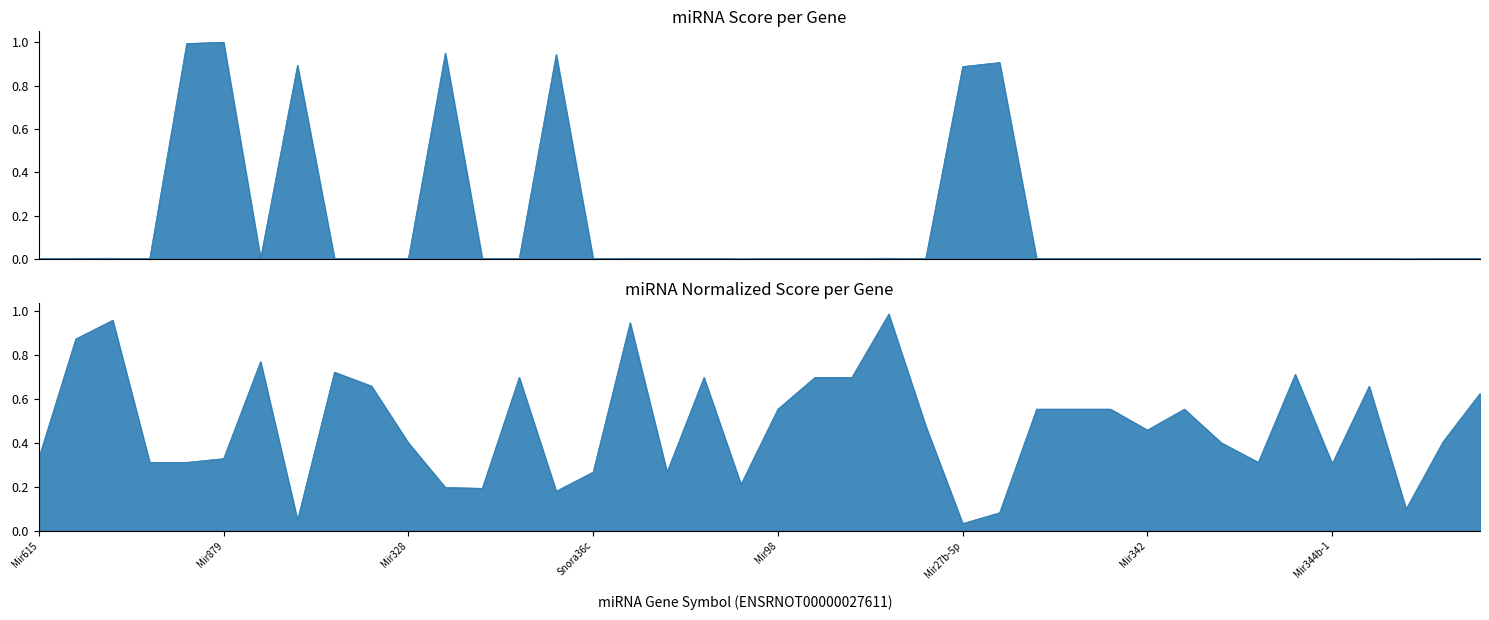

What is the average value of the Normalized Score series?

0.5